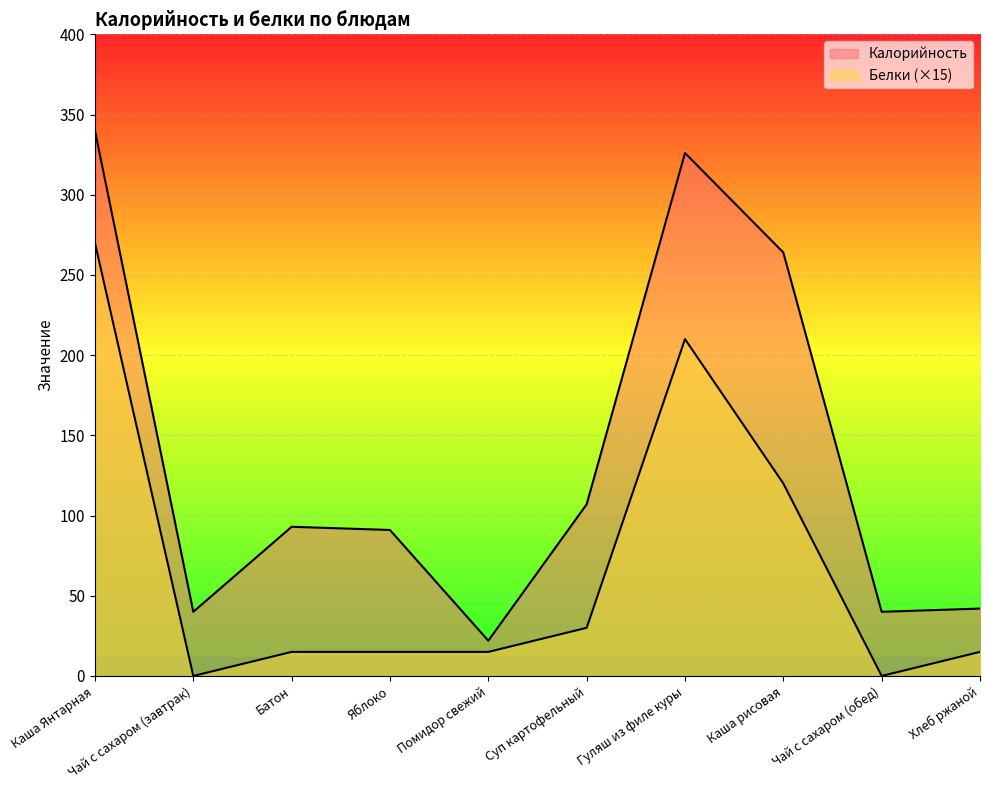

Does the chart display data point markers on the line(s)?

No